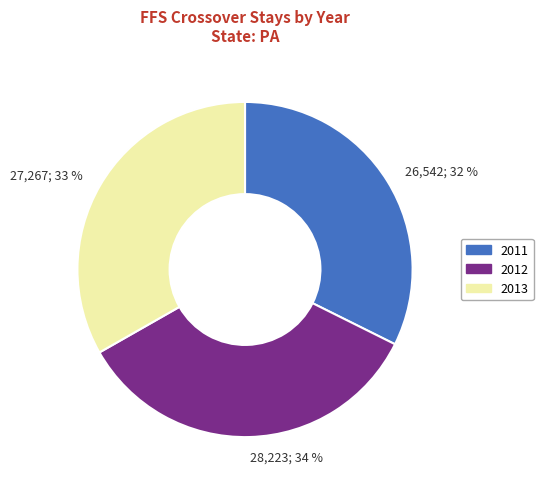

What is the ratio of the value at 28,223; 34 % to the value at 27,267; 33 %?

1.0